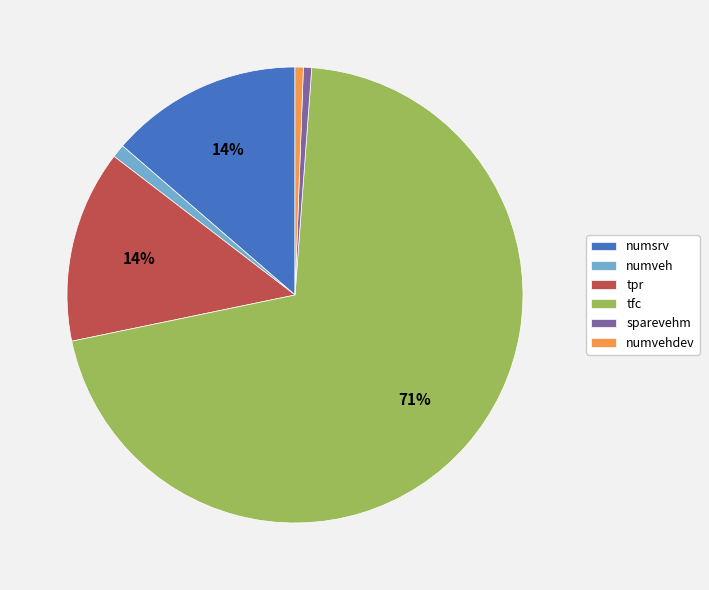

Which slice is the largest?

tfc